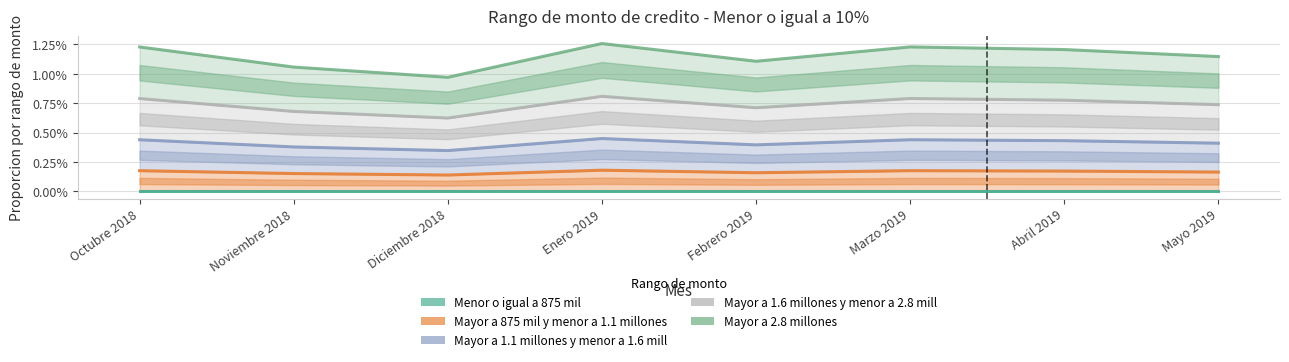

In Mayor a 1.1 millones y menor a 1.6 mill, how many points are higher than both neighbors (excluding endpoints)?

2